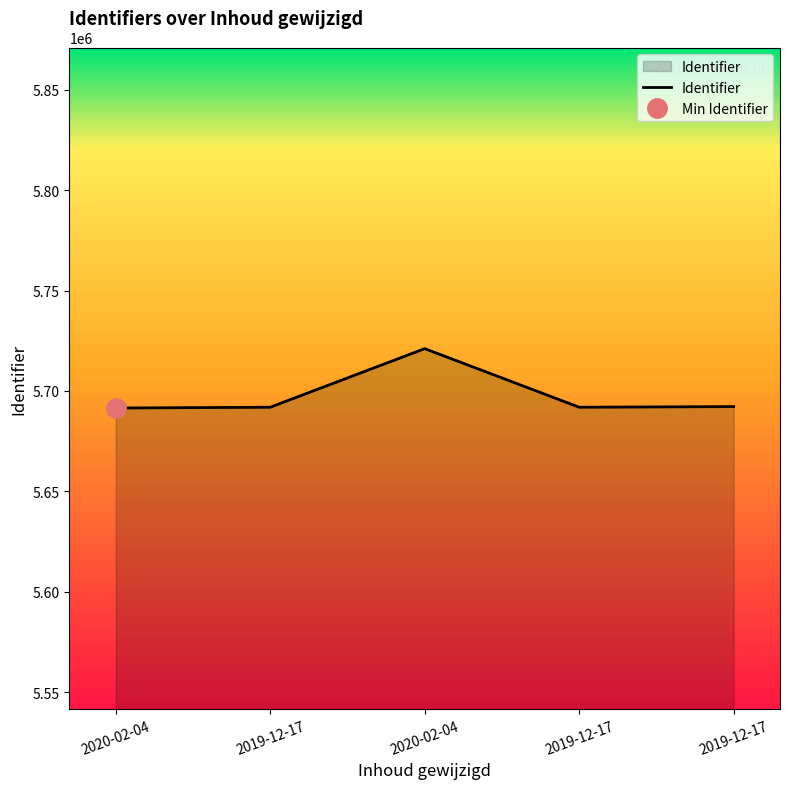

Reading right to left, list all the values displayed in this chart.

5692226	5691919	5721096	5691914	5691524